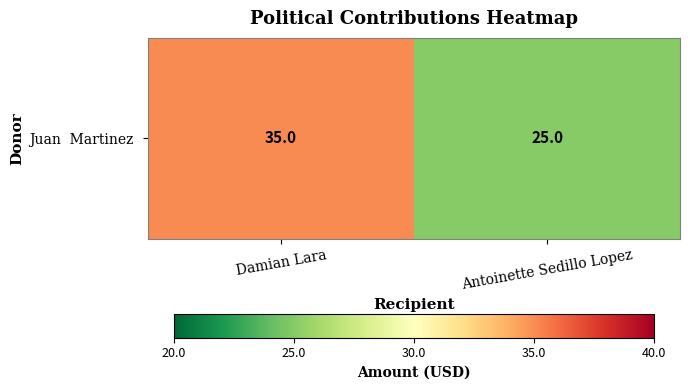

What is the smallest value displayed?

25